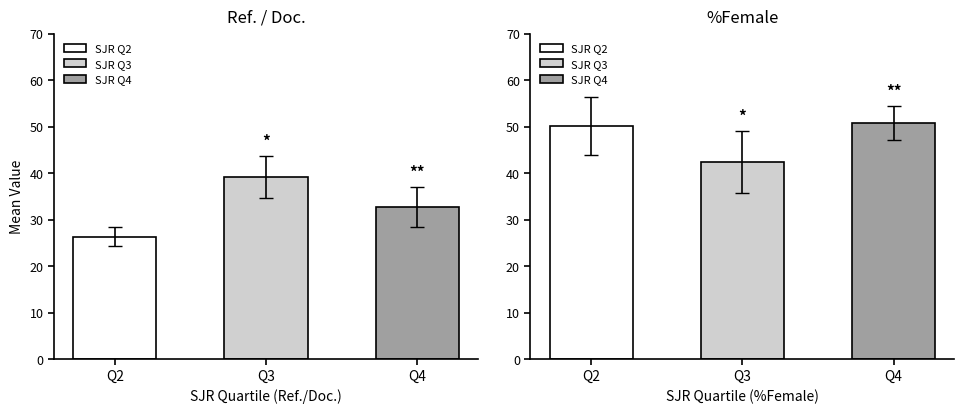

What is the greatest value displayed?

50.7